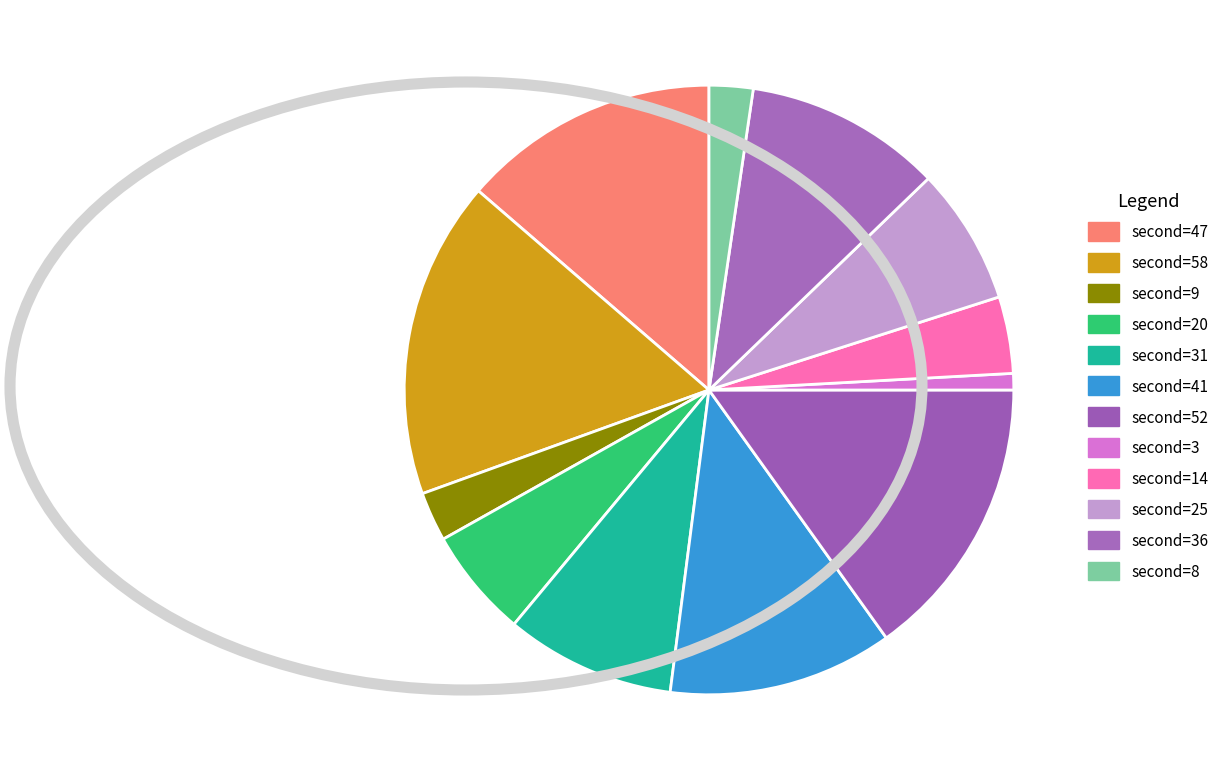

Which slice is the largest?

second=58